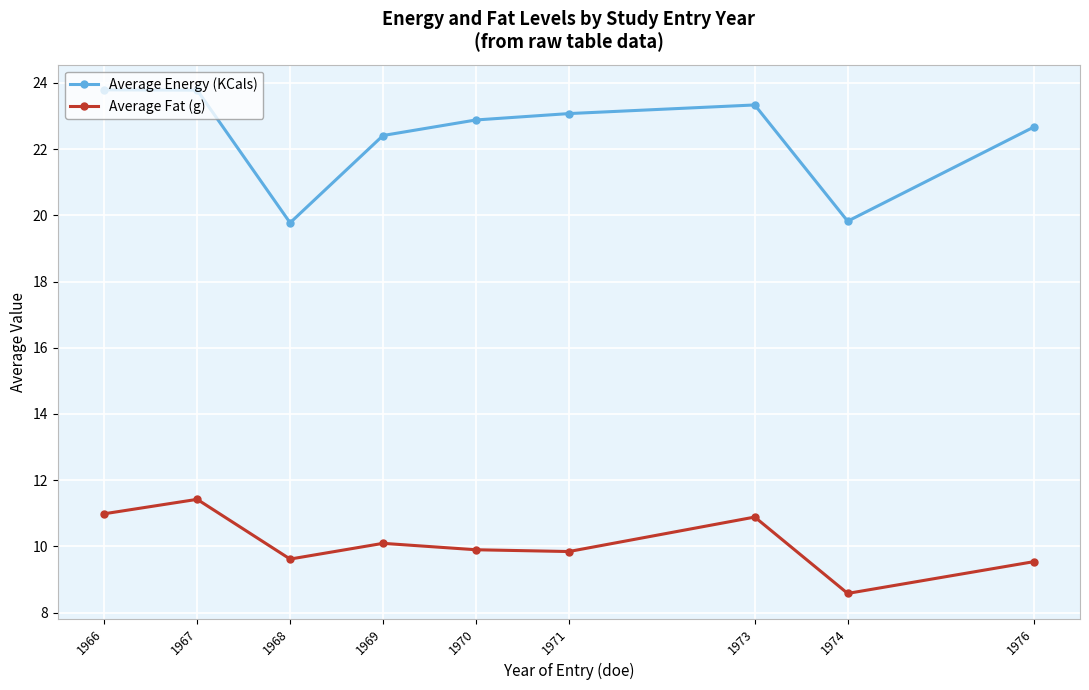

List the series in order of their overall mean, highest first.

Average Energy (KCals), Average Fat (g)